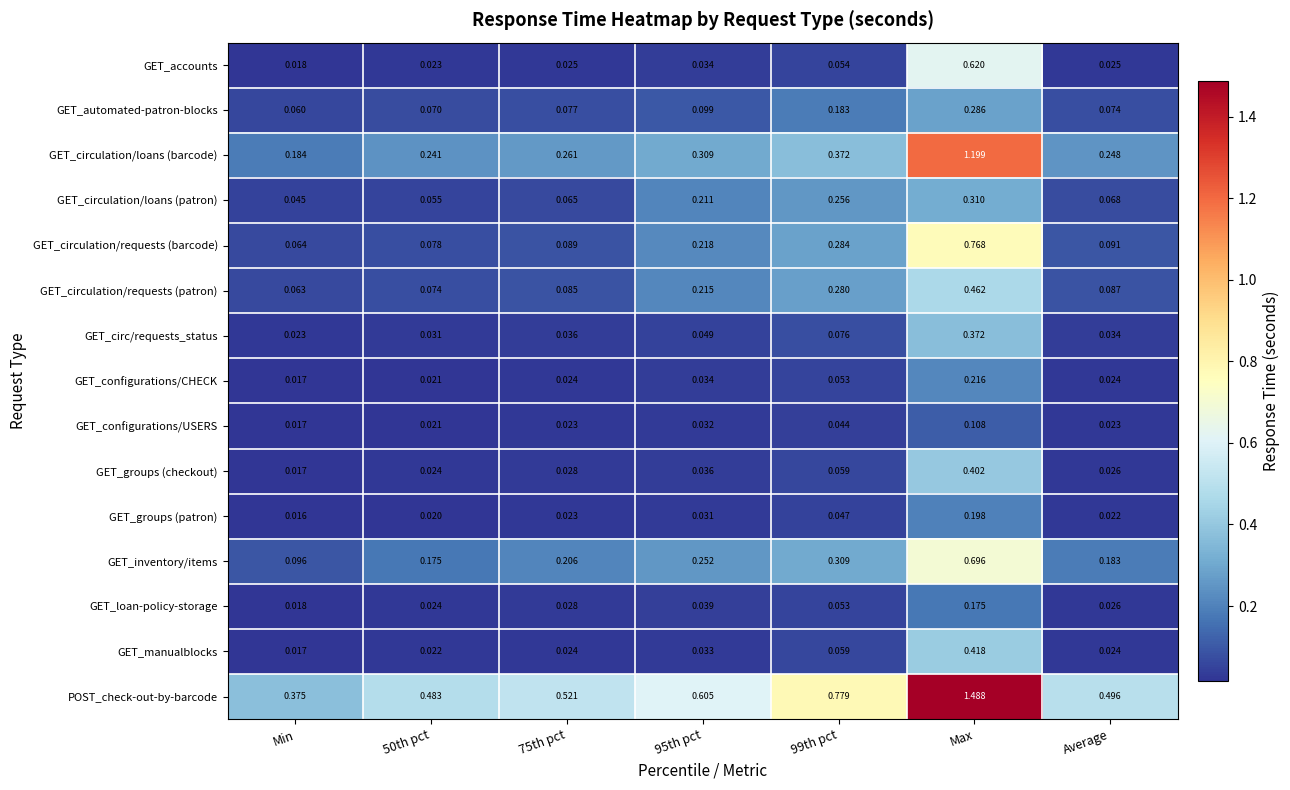

Which series has the widest spread of values?

POST_check-out-by-barcode